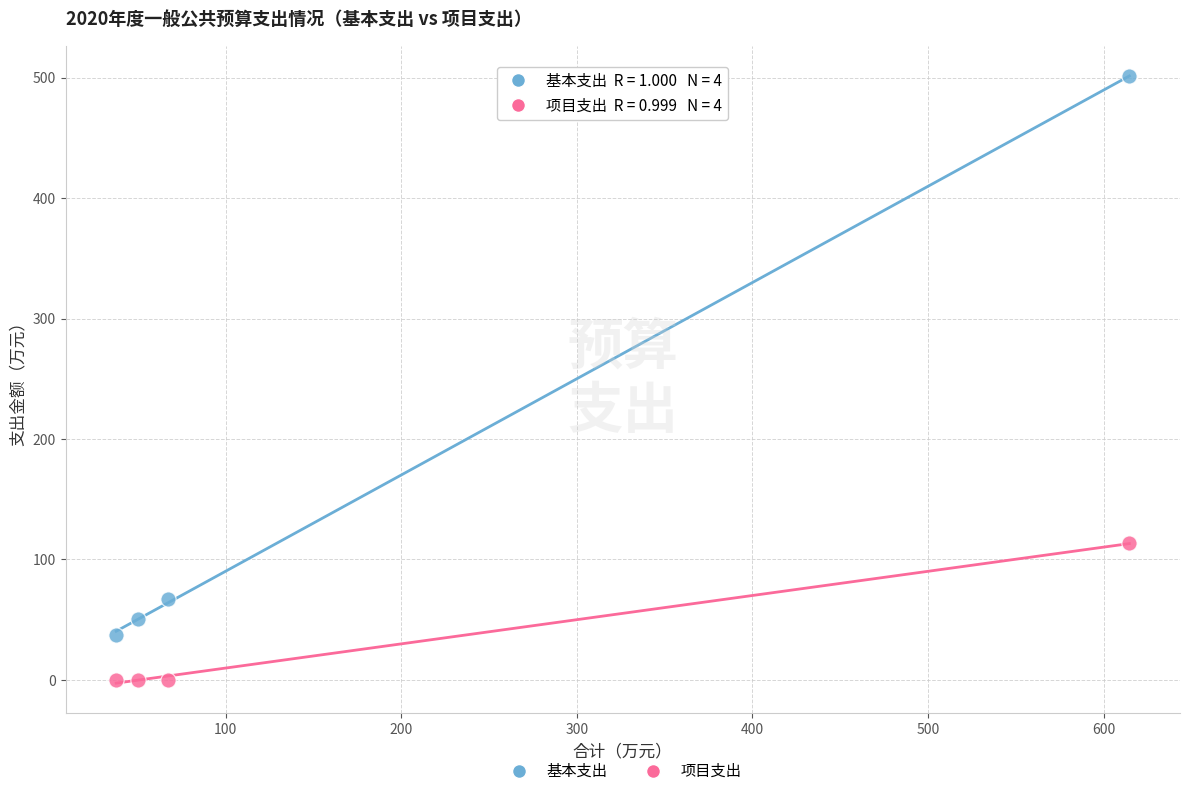

Which series contains the lowest Y value?

项目支出